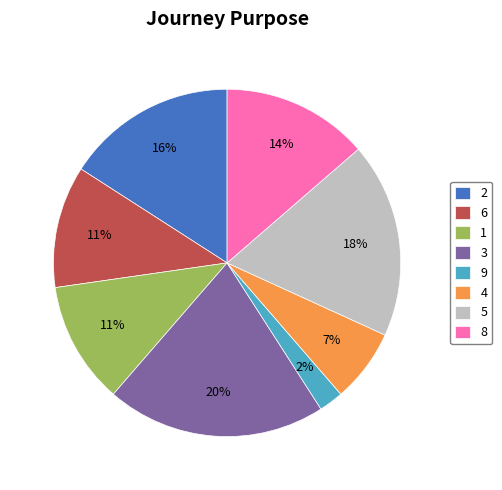

Approximately how many times larger is the value at 4 compared to 6?

0.6